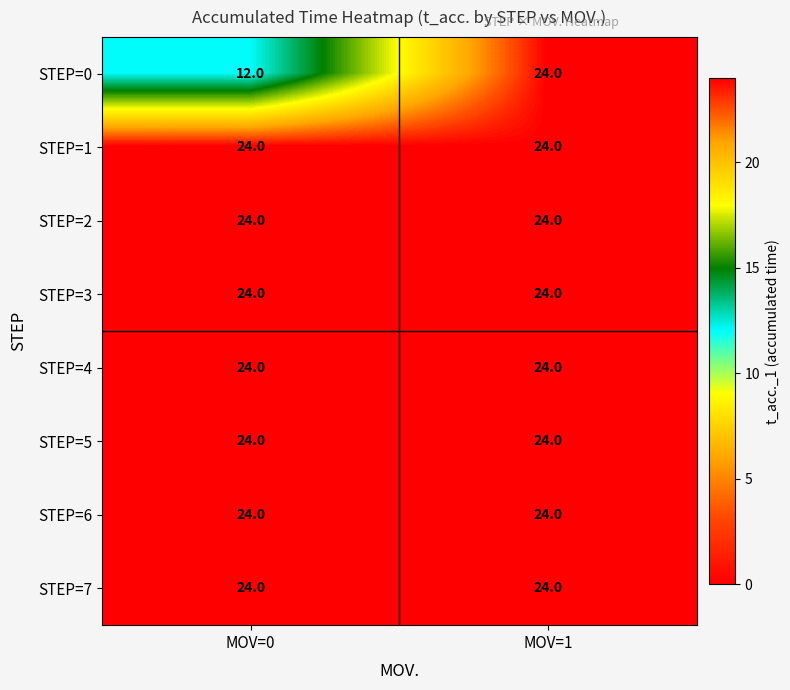

What is the total value across all series at MOV=1?

192